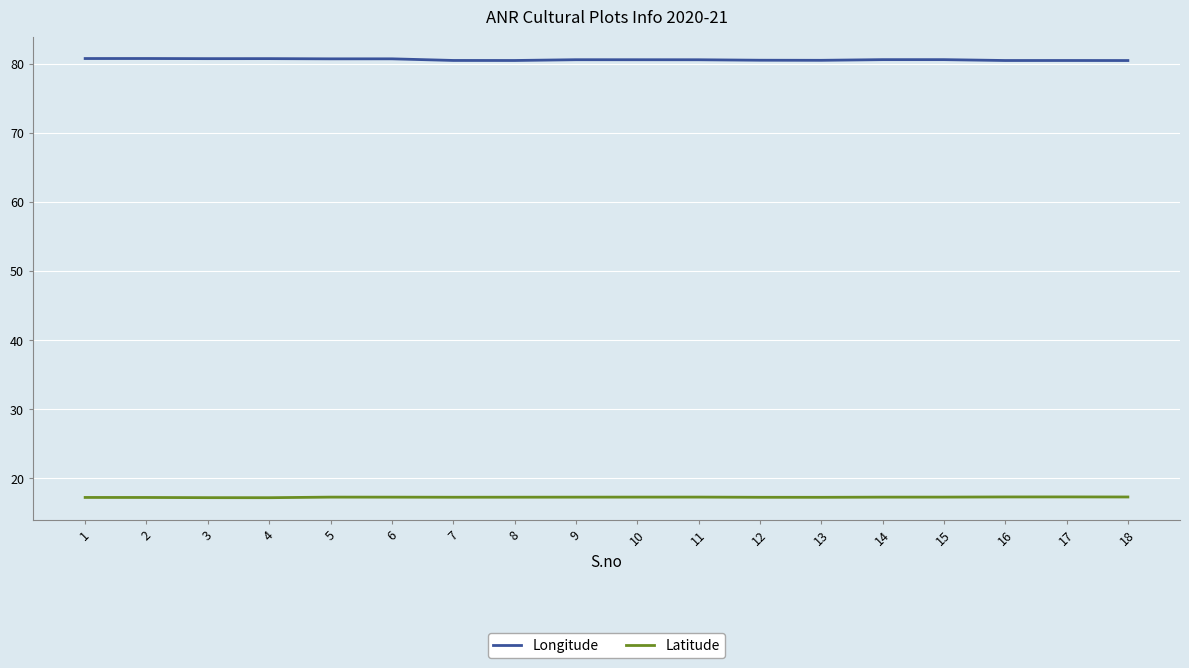

What is the lowest value of the Longitude series?

80.5